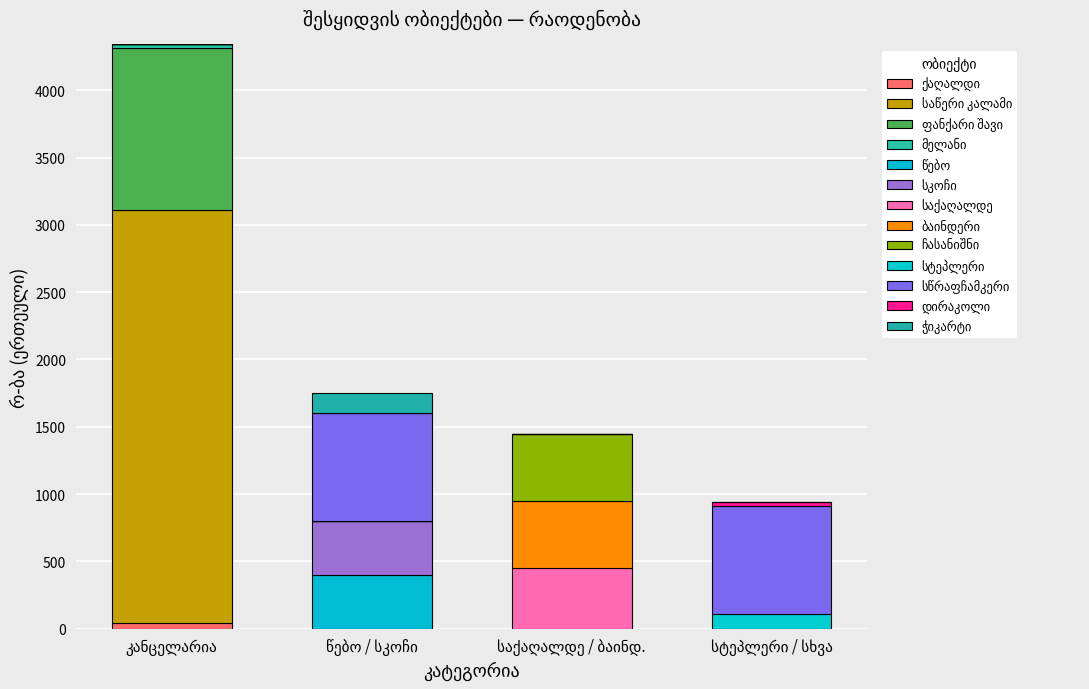

Does the chart contain stacked bars?

Yes